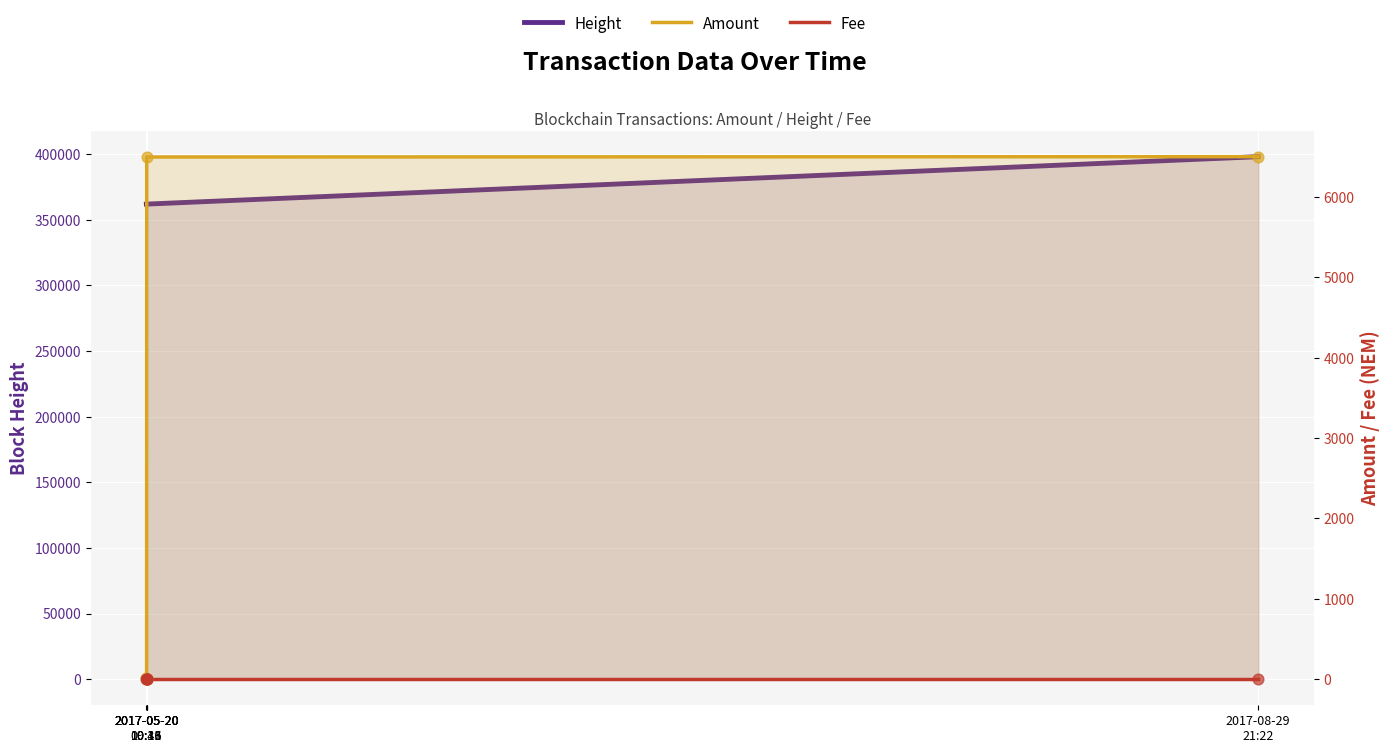

Which series contains the highest Y value?

Height